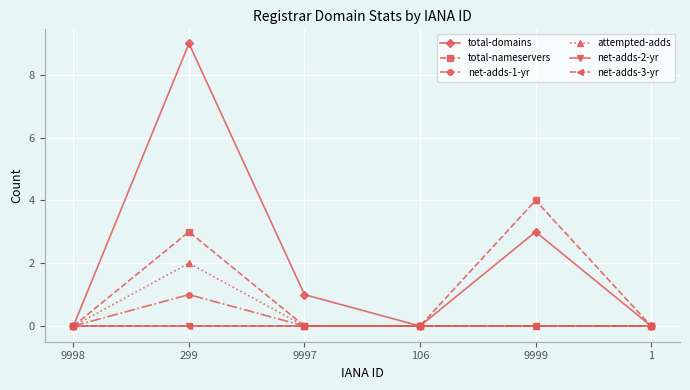

Is this an area chart (filled region under the line)?

No